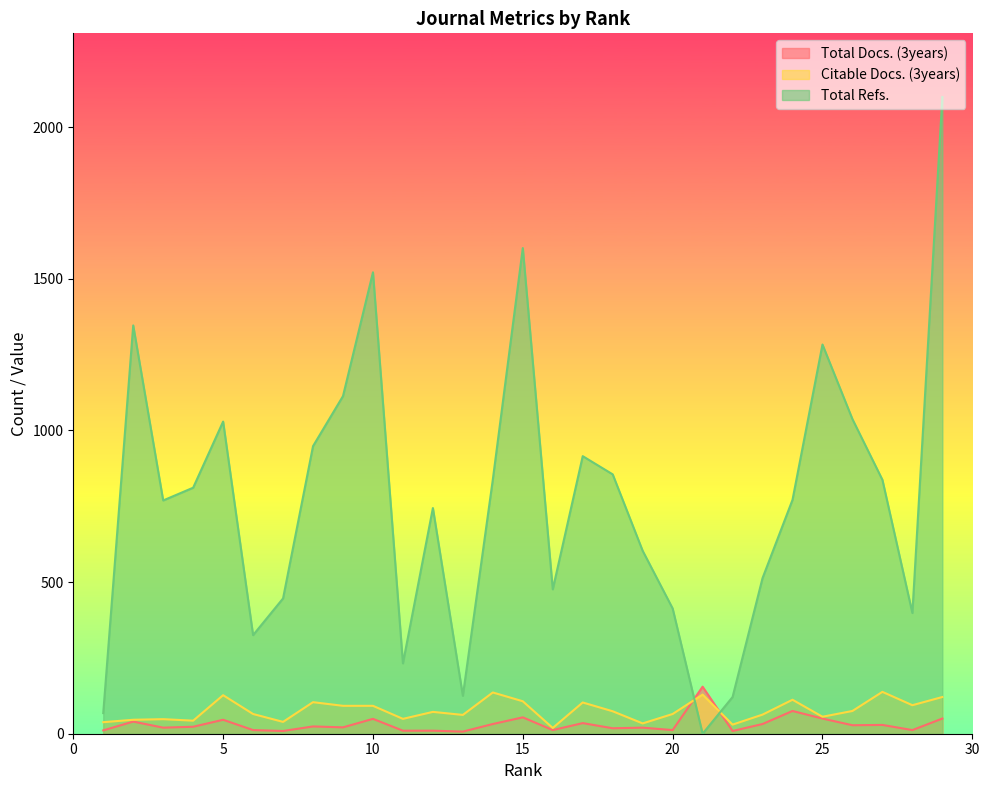

What is the value of the Total Refs. point at the 12th from the left?

744